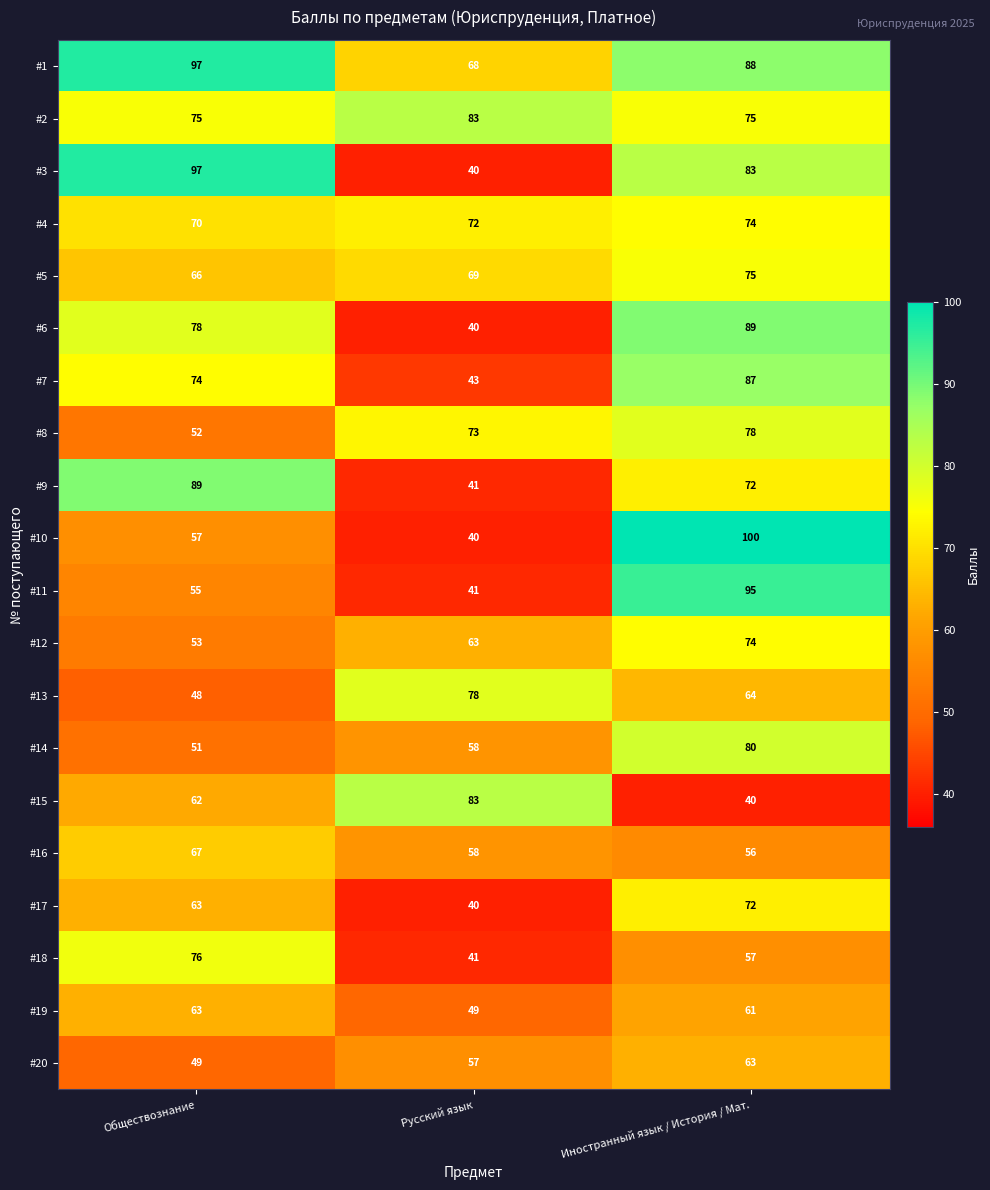

At which label is #6 closest to 64?

Обществознание